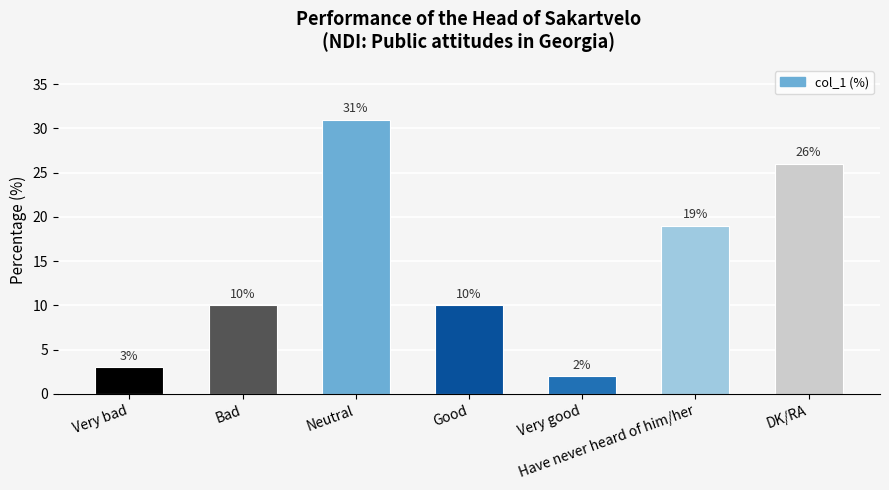

Which label corresponds to the smallest value in the chart?

Very good